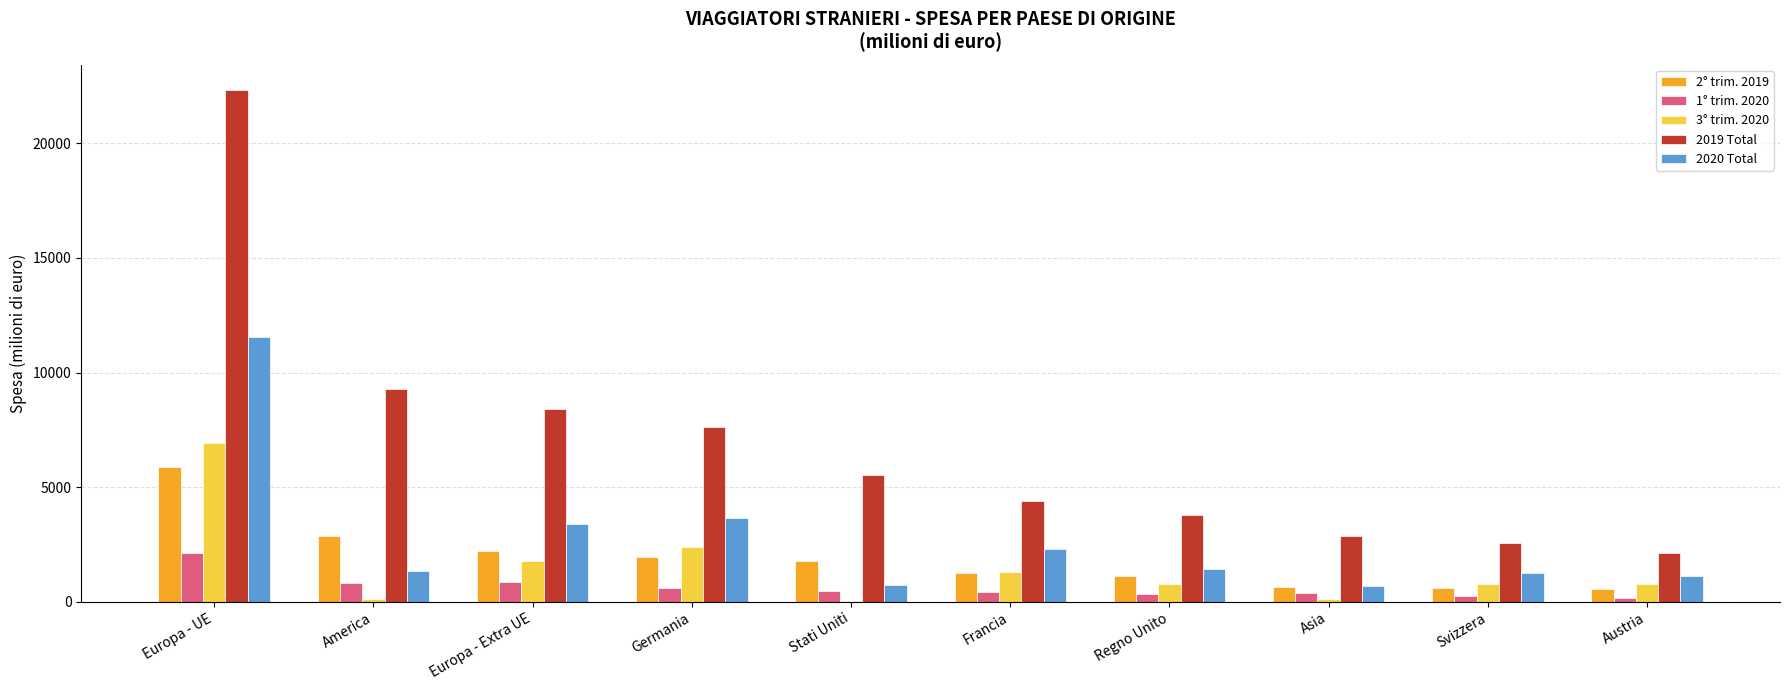

How many groups of bars are there?

10